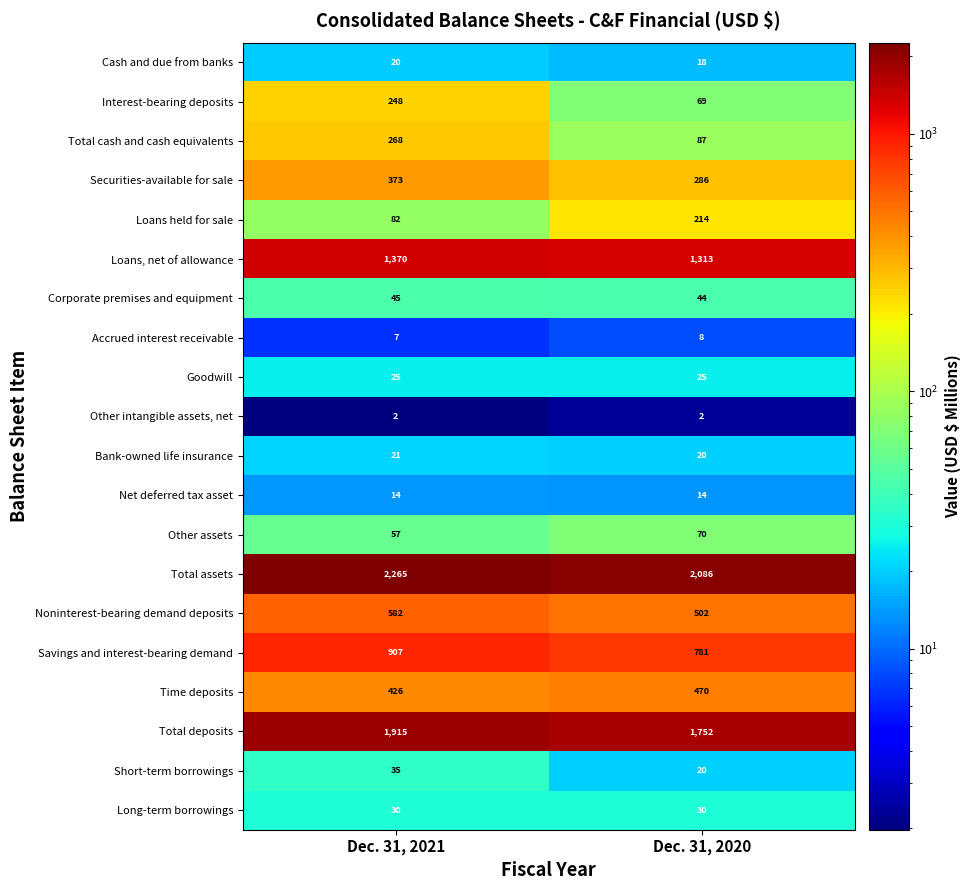

True or false: Other intangible assets, net has a value of 3 at Dec. 31, 2021.

False